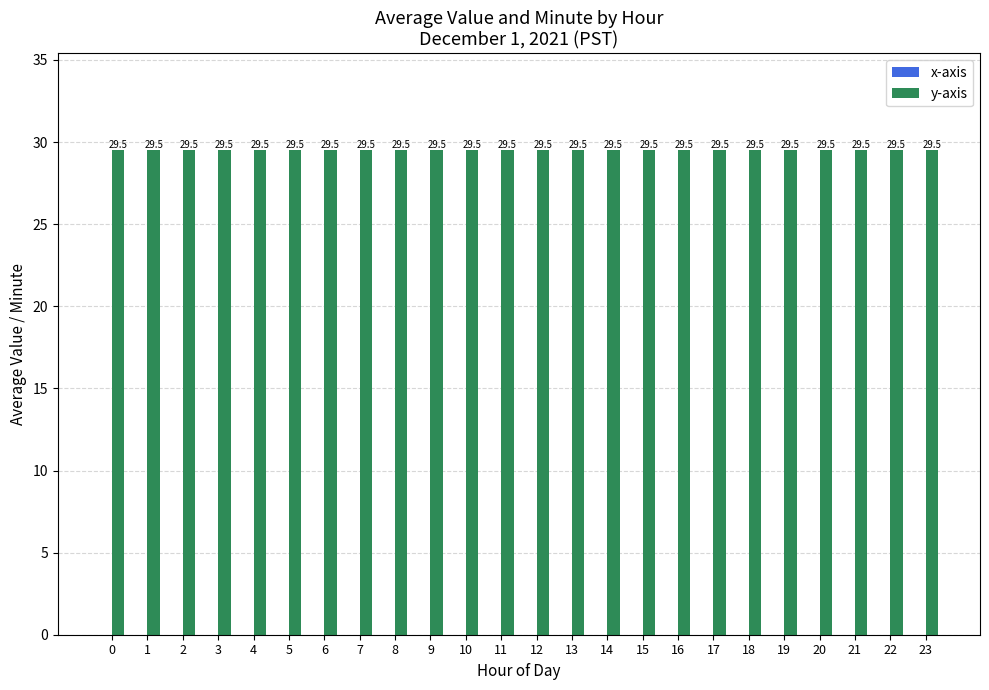

The value of y-axis at 0 is 8.6. True or false?

False